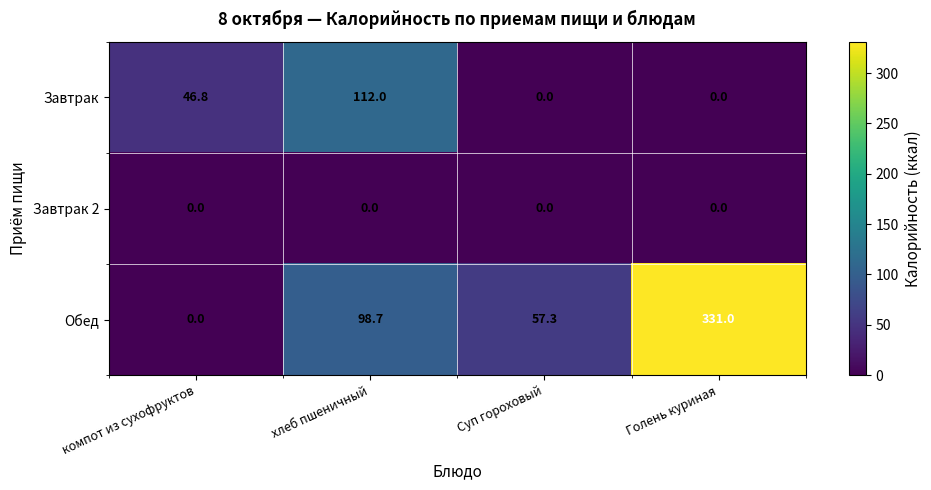

Rank the series by their average value, from highest to lowest.

Обед, Завтрак, Завтрак 2